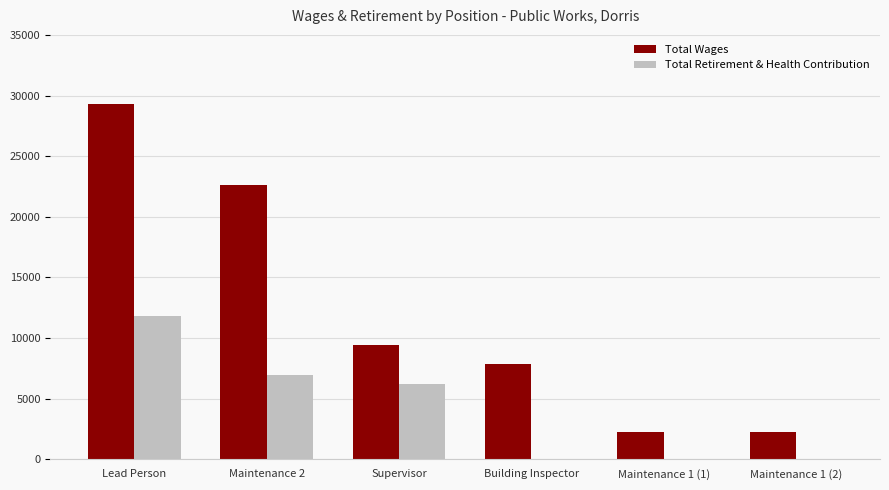

How many data points does each series have?

6